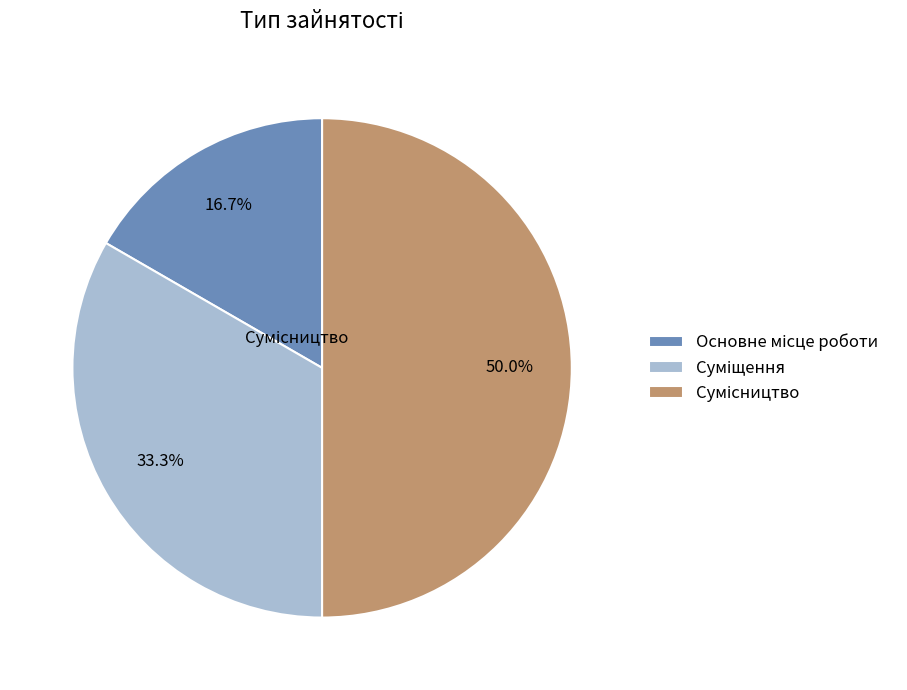

How many segments does this pie chart have?

3